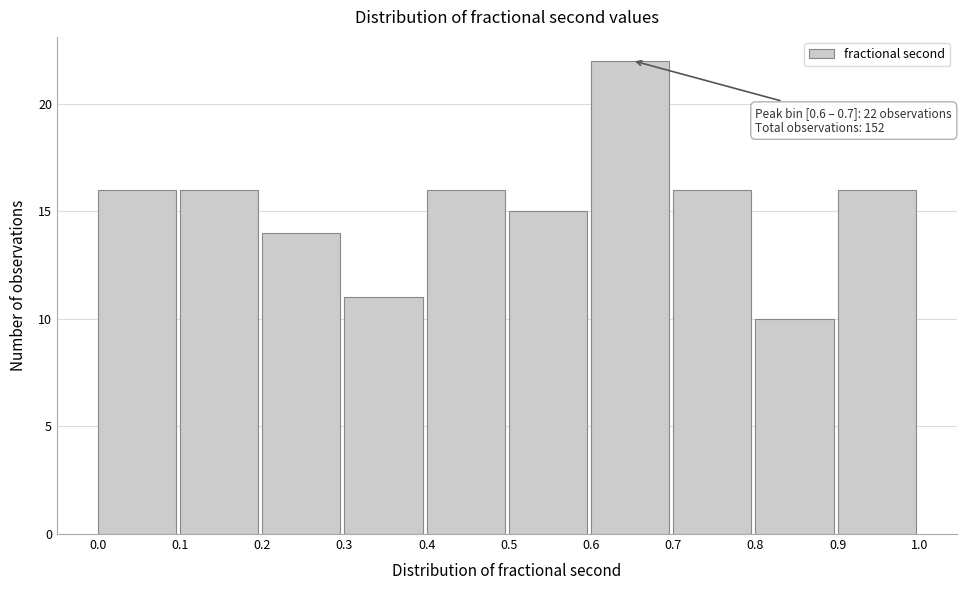

Over which range of the x-axis is the bar tallest?

0.6 to 0.7